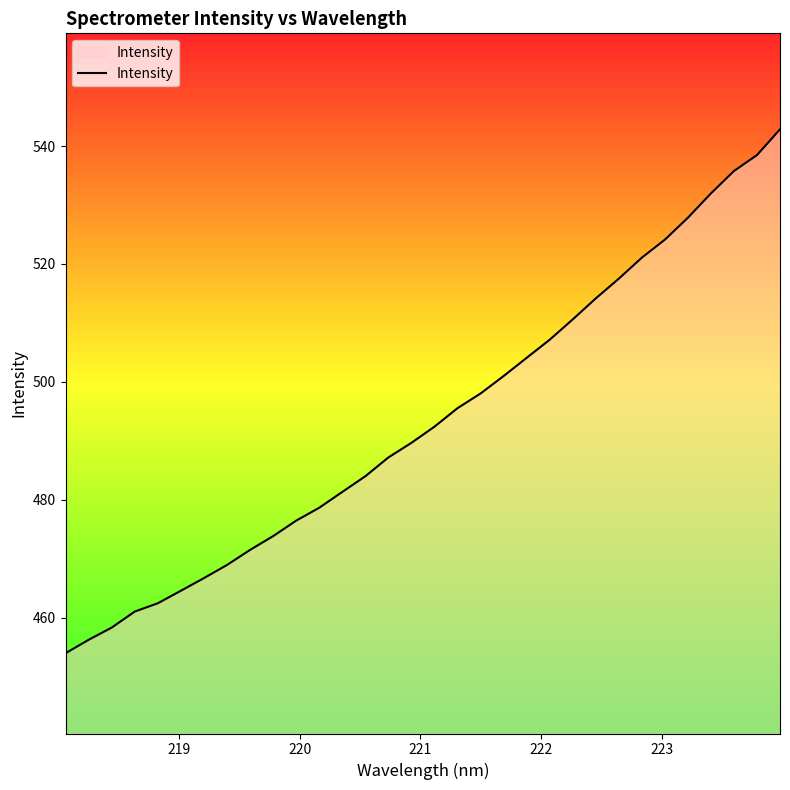

Reading left to right, what are all the values shown in this chart?

453.9	456.2	458.3	461.0	462.4	464.5	466.7	468.9	471.5	473.8	476.4	478.6	481.3	484.0	487.2	489.6	492.4	495.5	498.0	501.0	504.1	507.1	510.6	514.2	517.5	521.1	524.1	527.8	532.0	535.8	538.5	542.8